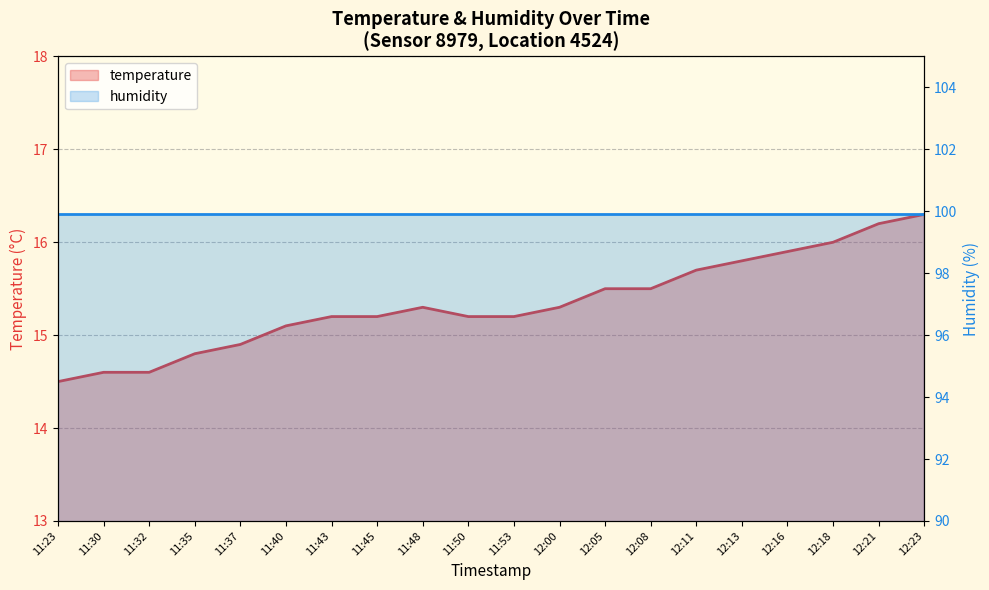

What is the value of the 6th point from the left?

15.1